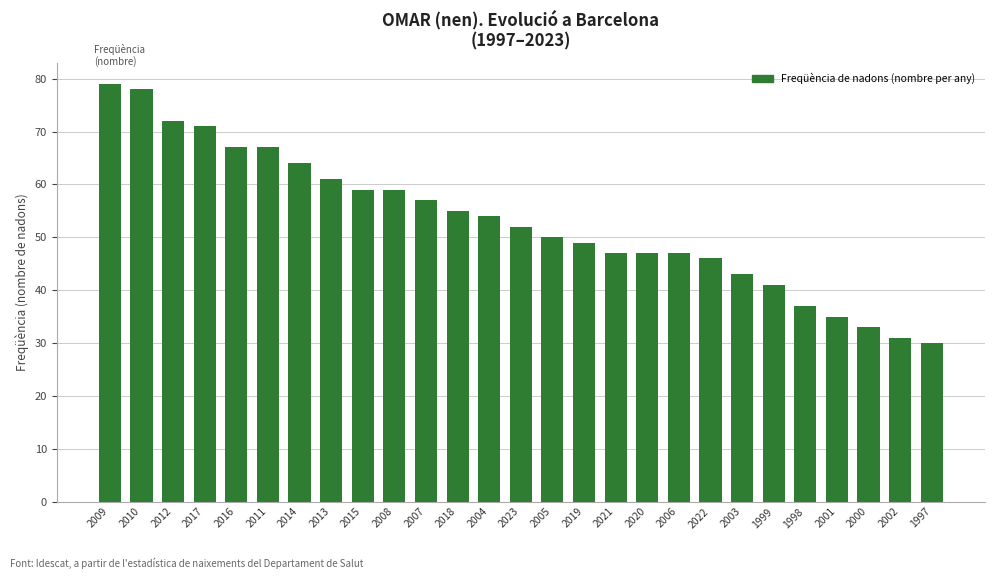

Reading left to right, extract all data points from this chart.

2009=79	2010=78	2012=72	2017=71	2016=67	2011=67	2014=64	2013=61	2015=59	2008=59	2007=57	2018=55	2004=54	2023=52	2005=50	2019=49	2021=47	2020=47	2006=47	2022=46	2003=43	1999=41	1998=37	2001=35	2000=33	2002=31	1997=30